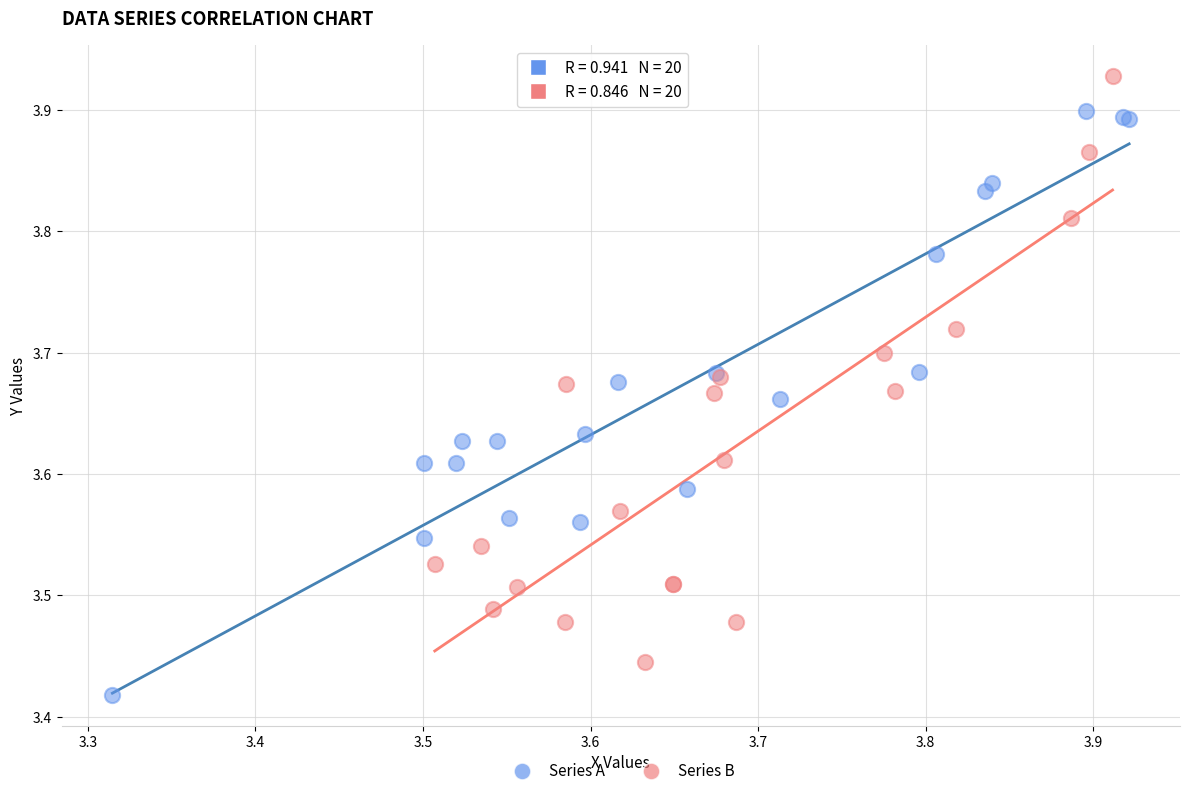

What are all the series names shown in the legend?

Series A, Series B